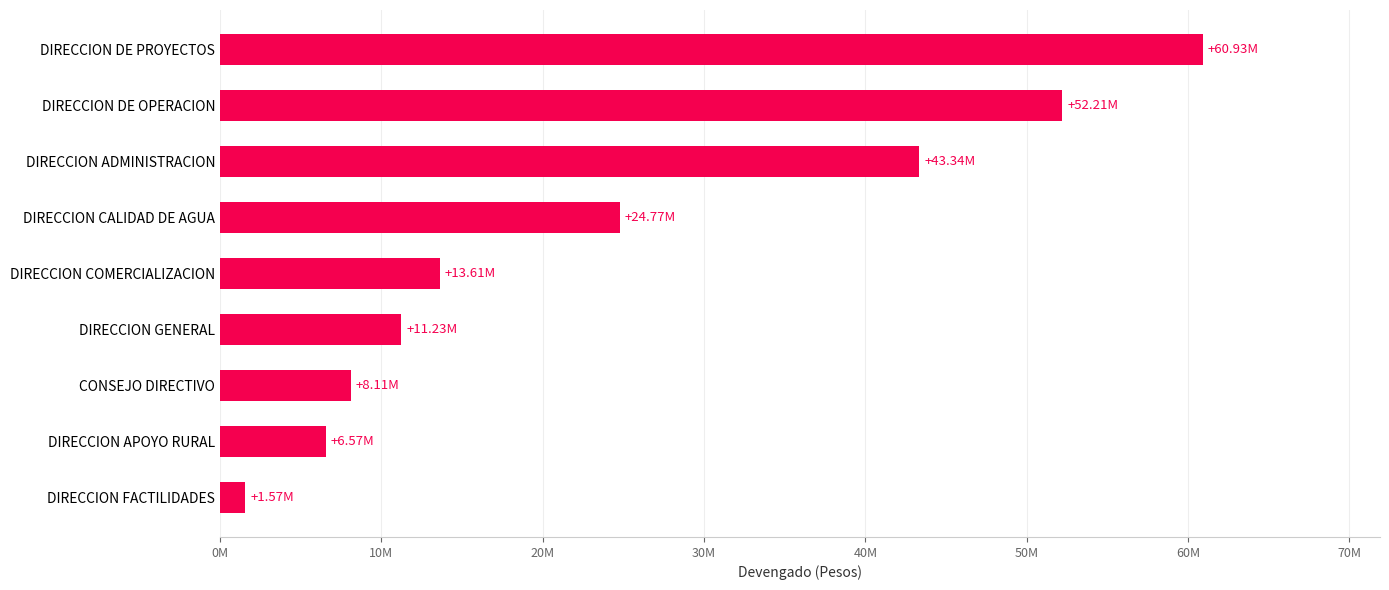

Does the chart contain any negative values?

No